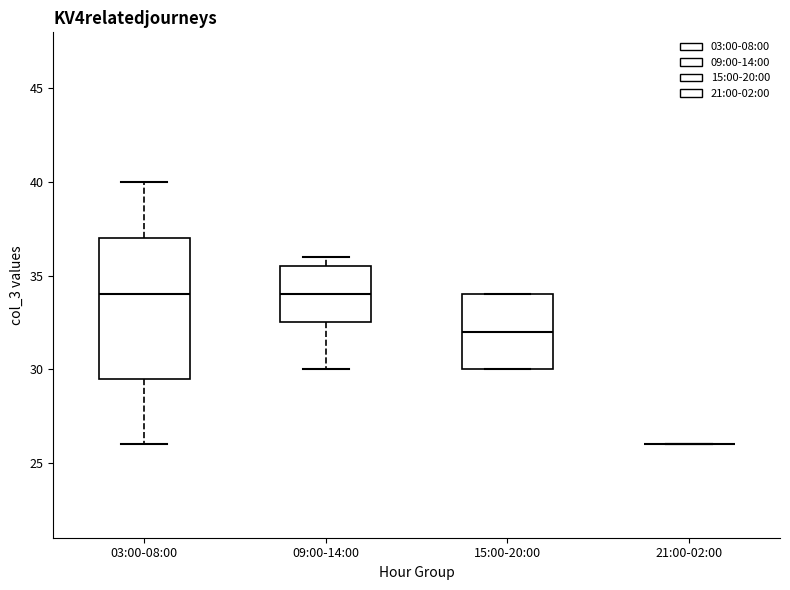

Where is the lower edge of the box for 15:00-20:00 on the y-axis? The values are not printed on the chart, so give them approximately, as read against the axis.

30.0